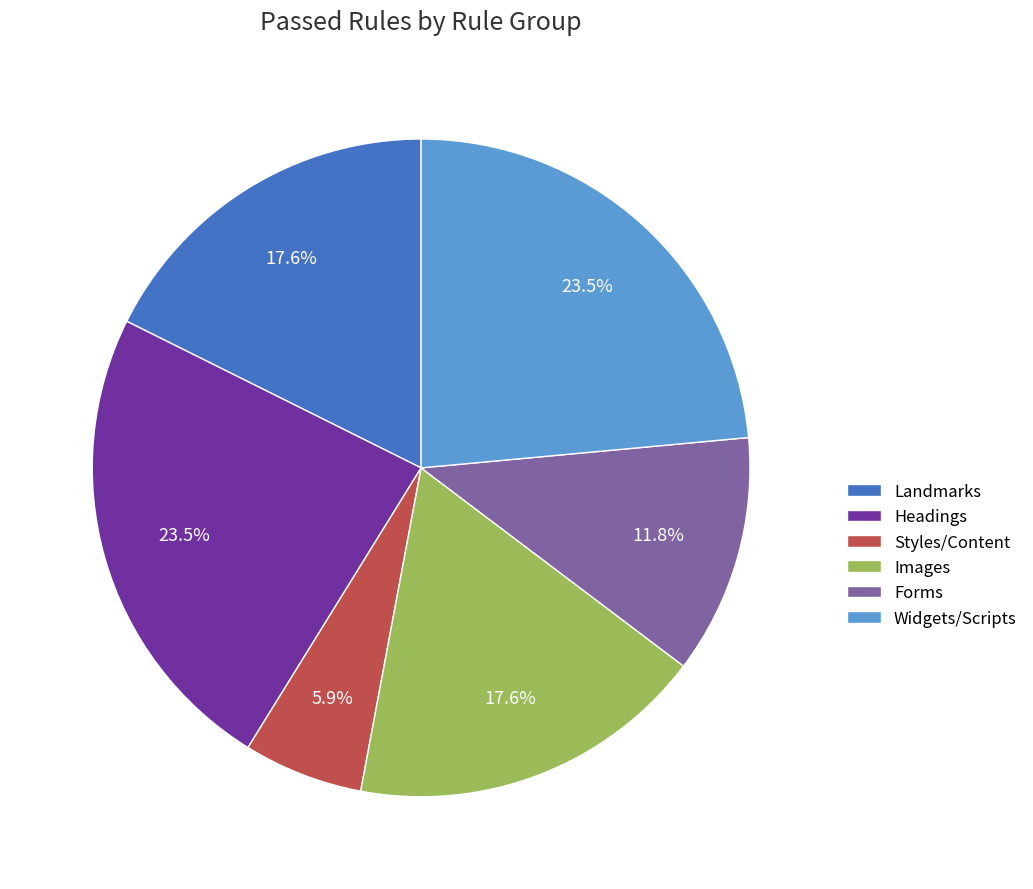

What percentage is NOT represented by Landmarks?

82.4%